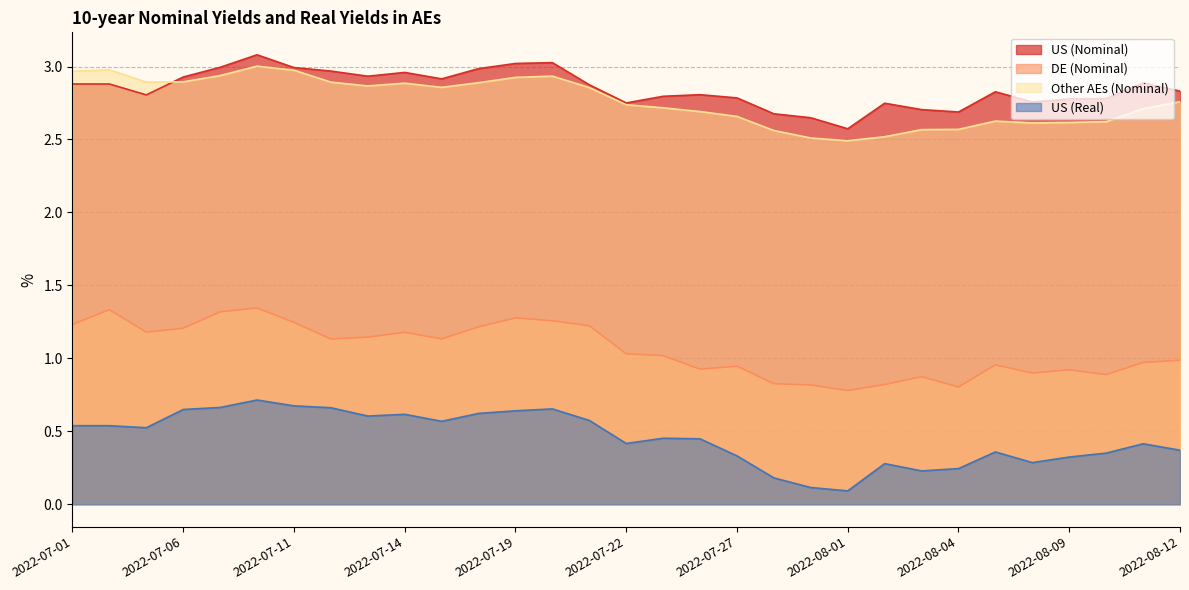

Rank the categories by Other AEs (Nominal) value from highest to lowest.

2022-07-08, 2022-07-04, 2022-07-11, 2022-07-01, 2022-07-07, 2022-07-20, 2022-07-19, 2022-07-06, 2022-07-12, 2022-07-05, 2022-07-18, 2022-07-14, 2022-07-13, 2022-07-15, 2022-07-21, 2022-08-12, 2022-07-22, 2022-07-25, 2022-08-11, 2022-07-26, 2022-07-27, 2022-08-05, 2022-08-10, 2022-08-09, 2022-08-08, 2022-08-04, 2022-08-03, 2022-07-28, 2022-08-02, 2022-07-29, 2022-08-01